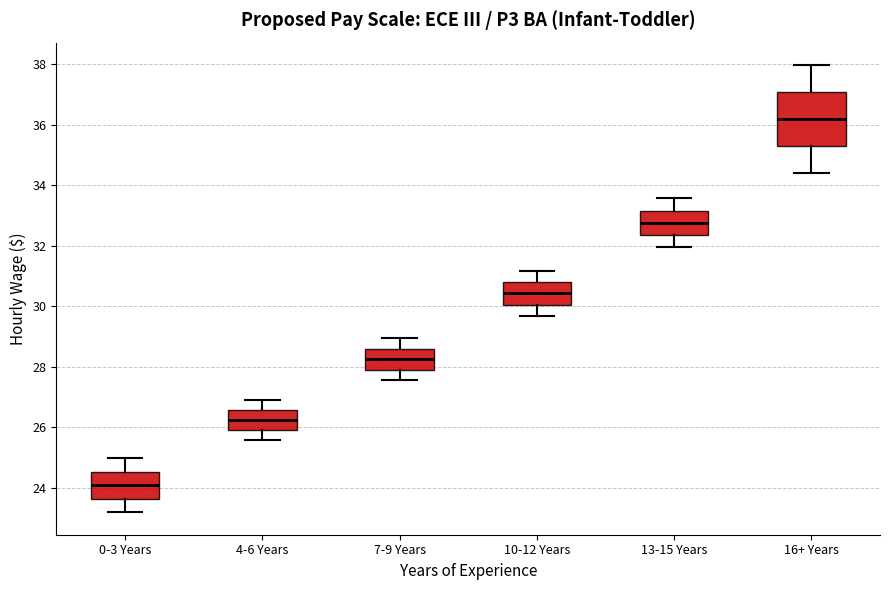

Reading left to right, transcribe this box plot: for each box, give where its median line is, the range the box spans, and where its two whiskers end, as read against the y-axis. The values are not printed on the chart, so give them approximately, as read against the axis.

0-3 Years: median 24.0, box 23.6 to 24.6, whiskers 23.2 to 25.0
4-6 Years: median 26.2, box 26.0 to 26.6, whiskers 25.6 to 26.8
7-9 Years: median 28.2, box 28.0 to 28.6, whiskers 27.6 to 29.0
10-12 Years: median 30.4, box 30.0 to 30.8, whiskers 29.6 to 31.2
13-15 Years: median 32.8, box 32.4 to 33.2, whiskers 32.0 to 33.6
16+ Years: median 36.2, box 35.4 to 37.0, whiskers 34.4 to 38.0